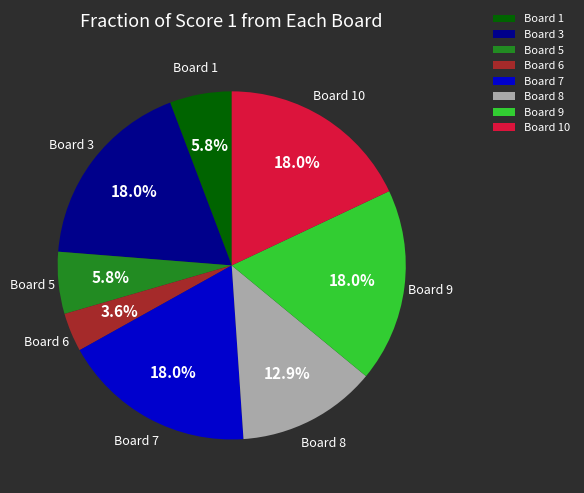

How many slices are in this pie chart?

8